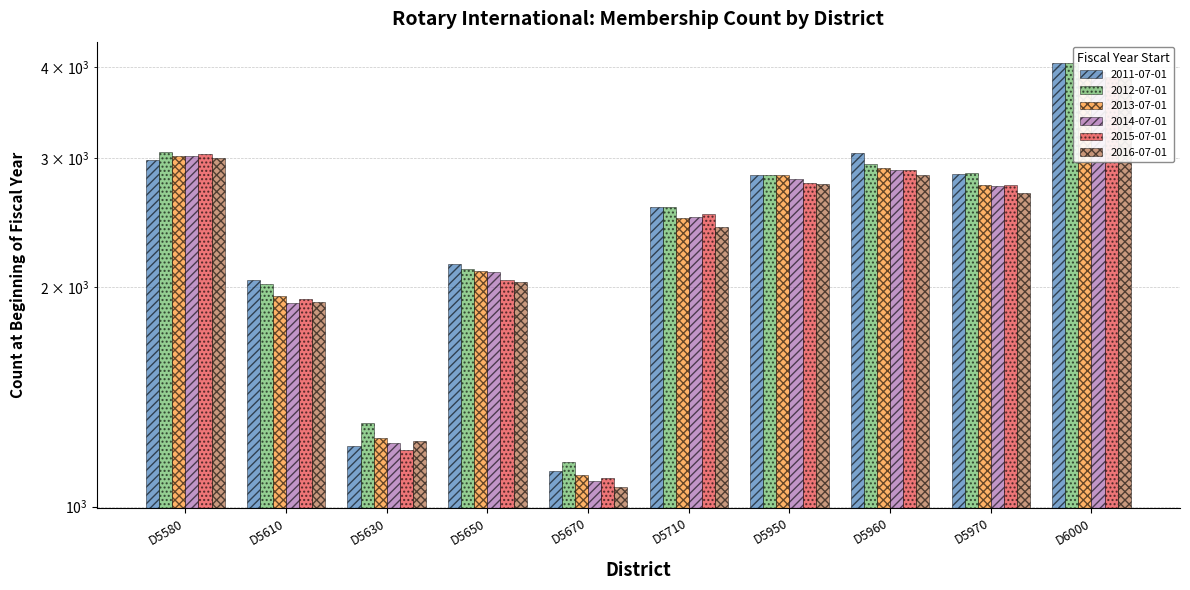

Are the bars horizontal?

No